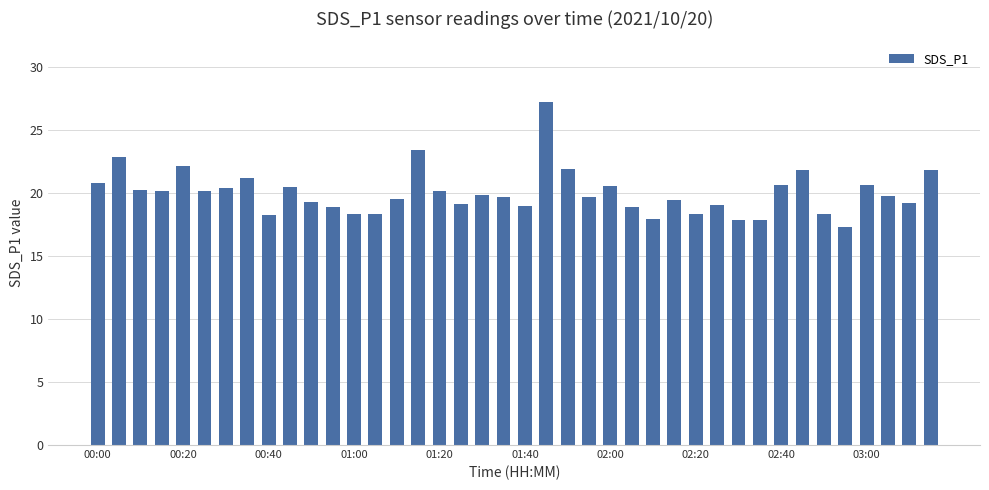

What is the value of the 27th bar from the left?

17.9